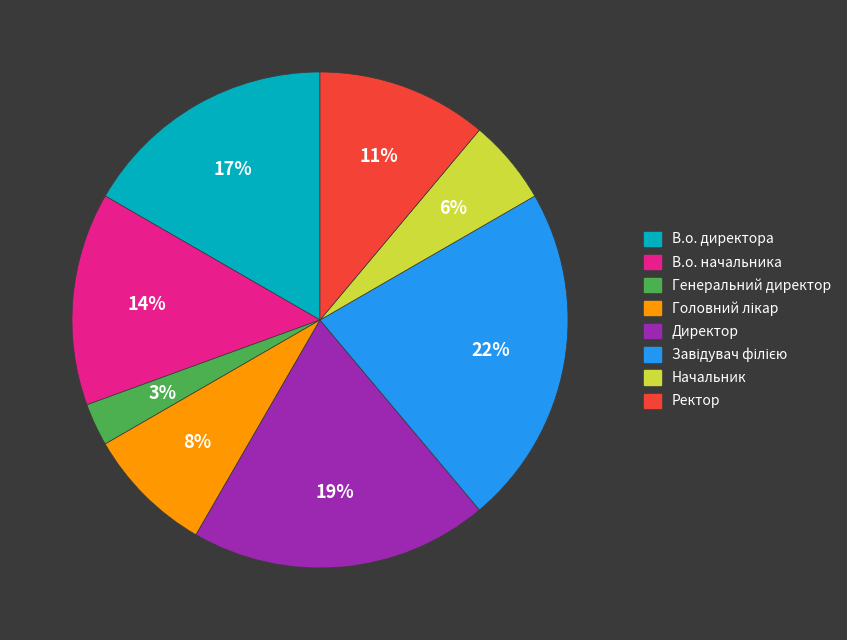

Which has a higher value, В.о. начальника or В.о. директора?

В.о. директора